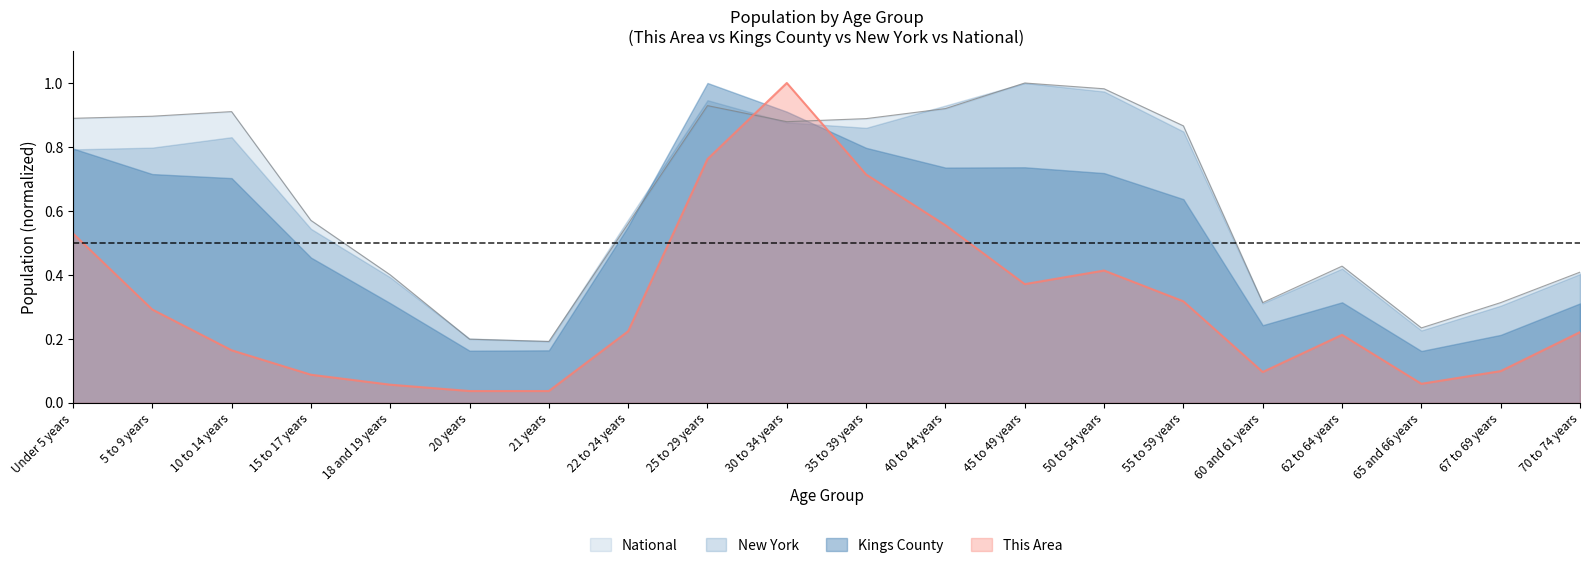

The value of This Area at 10 to 14 years is 0.2. True or false?

False